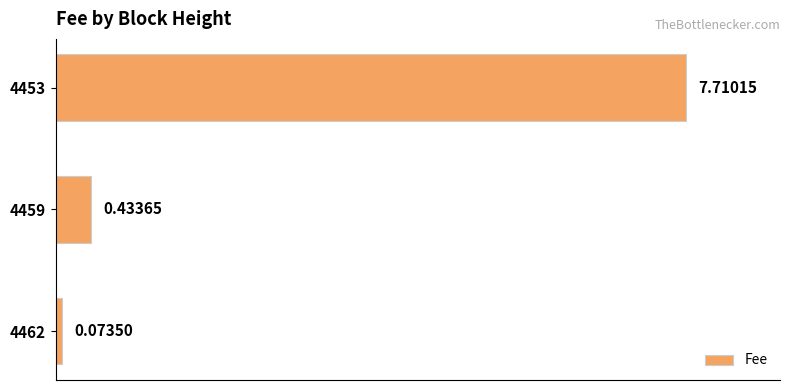

What is the difference between the maximum and second lowest values?

7.3